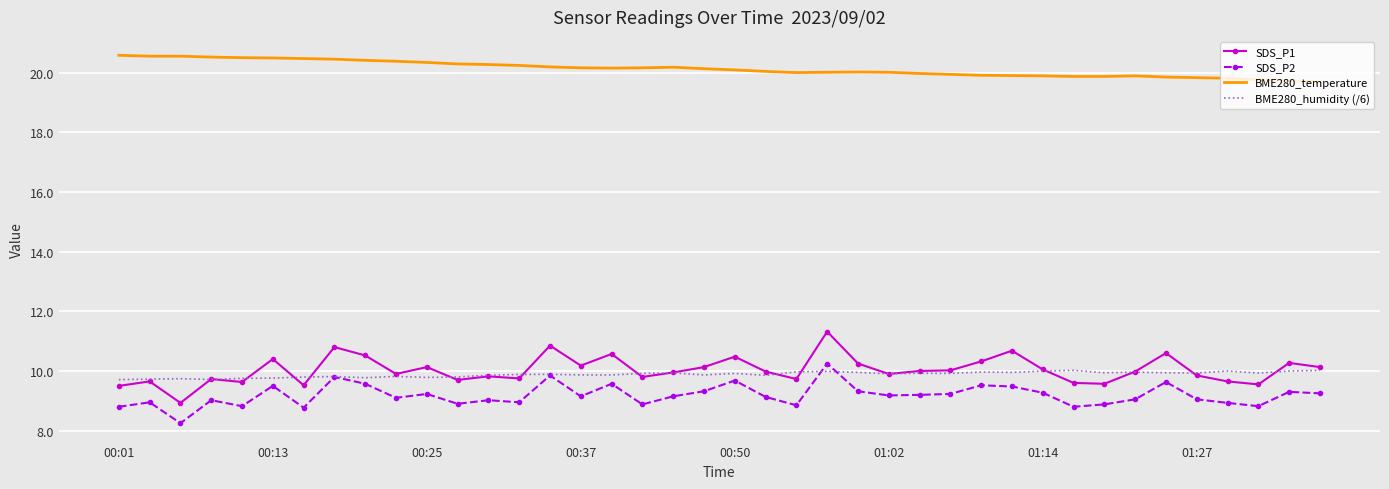

What is the minimum value for BME280_humidity (/6)?

9.7